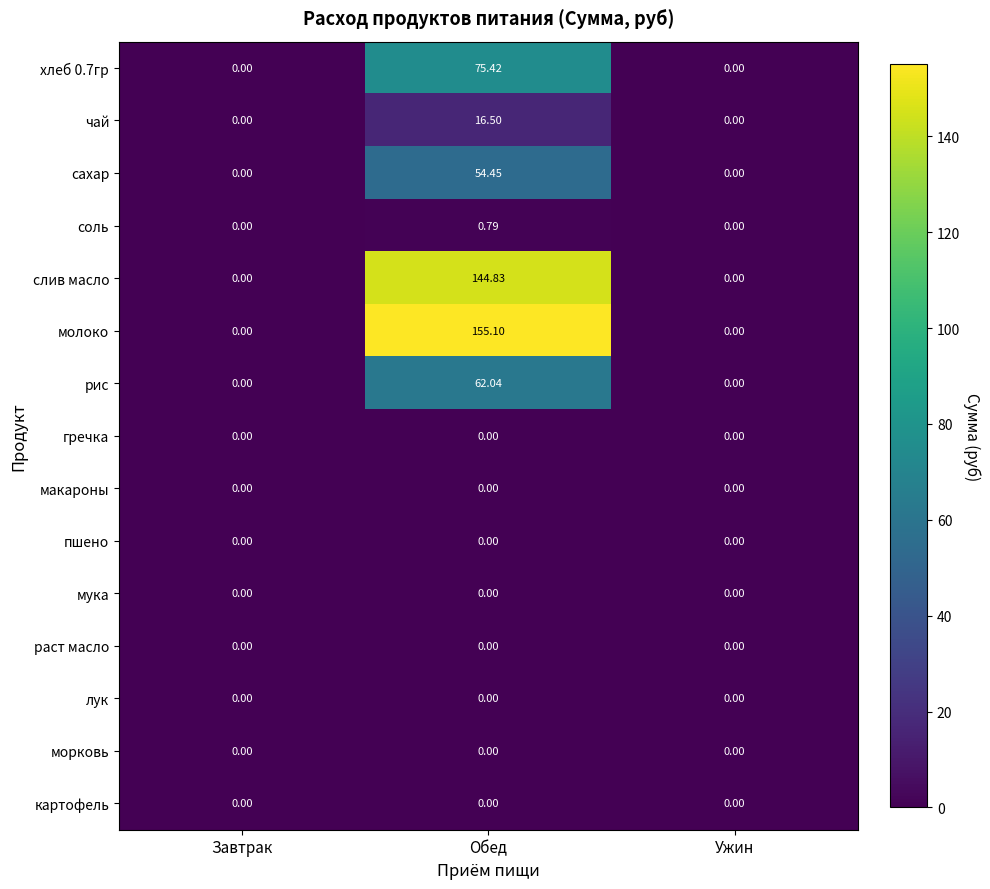

At which category does the chart reach its peak across all series?

Обед